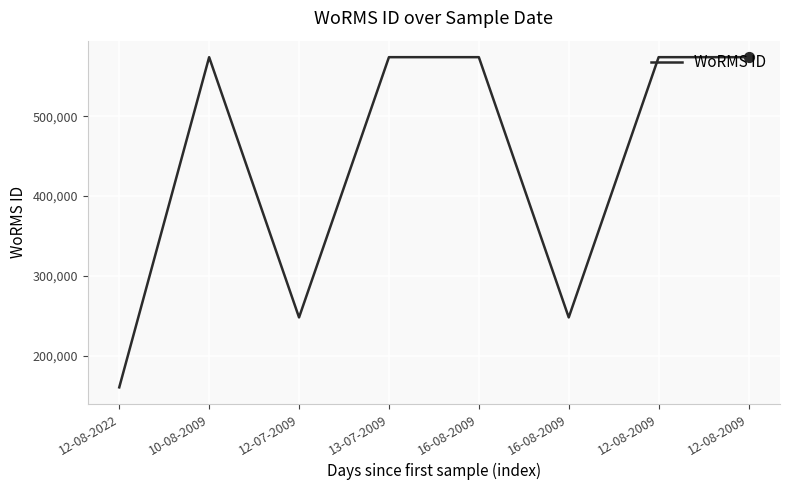

Is this an area chart (filled region under the line)?

No